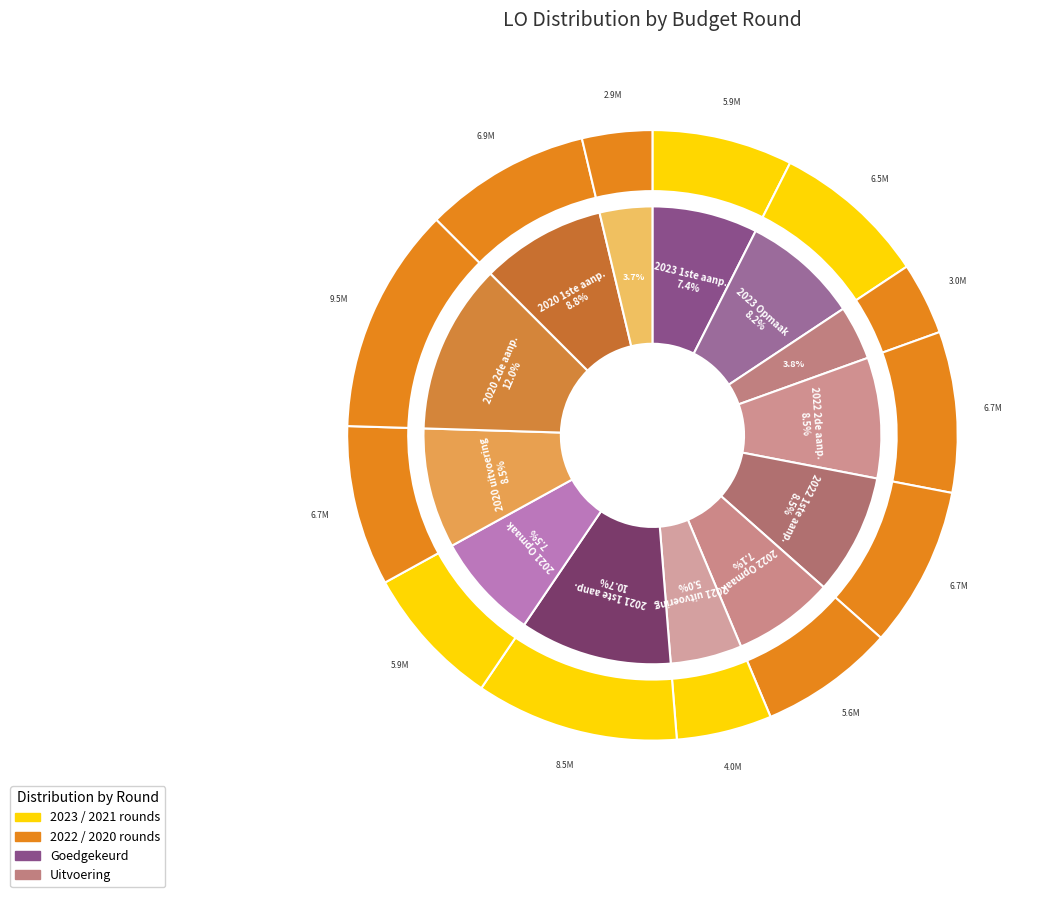

How many slices are in this pie chart?

13